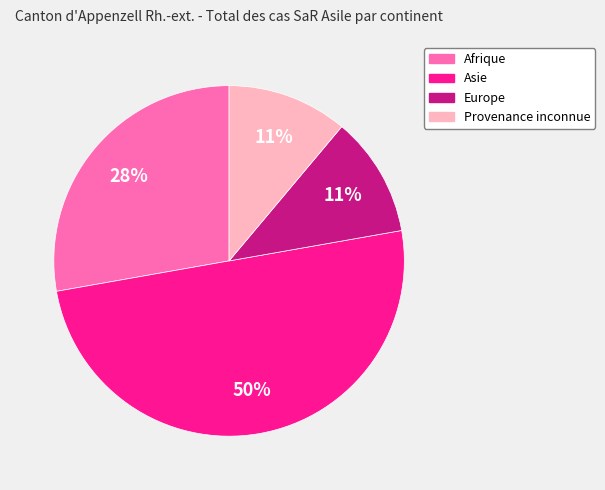

What percentage is the Afrique slice, to the nearest percent?

28%